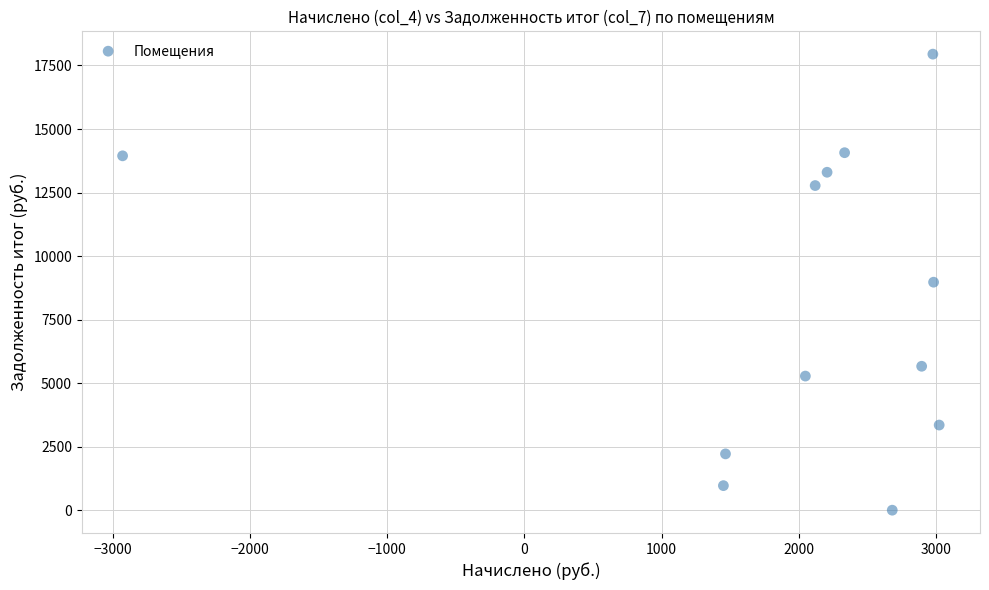

What is the range of X values (max minus min)?

5948.0